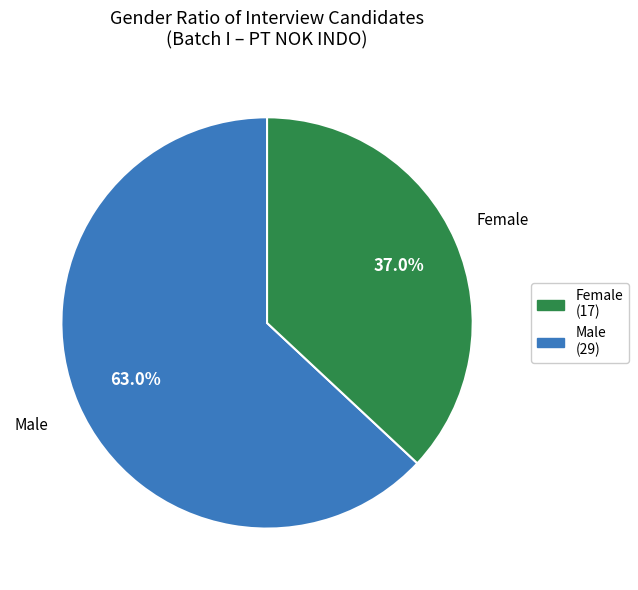

Count the number of slices in the pie.

2